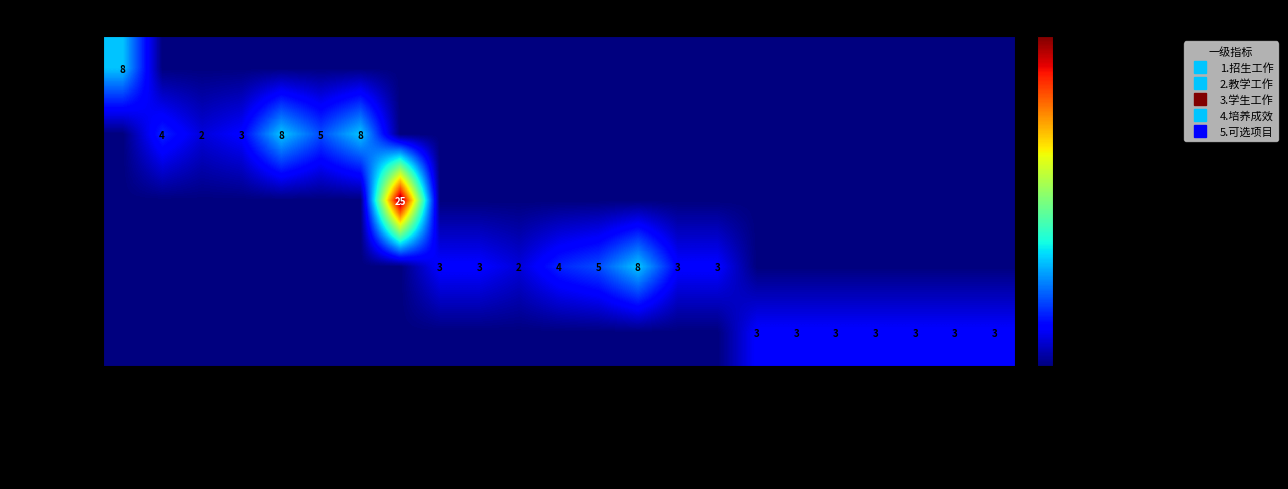

Which series has the largest range (max minus min)?

3.学生工作